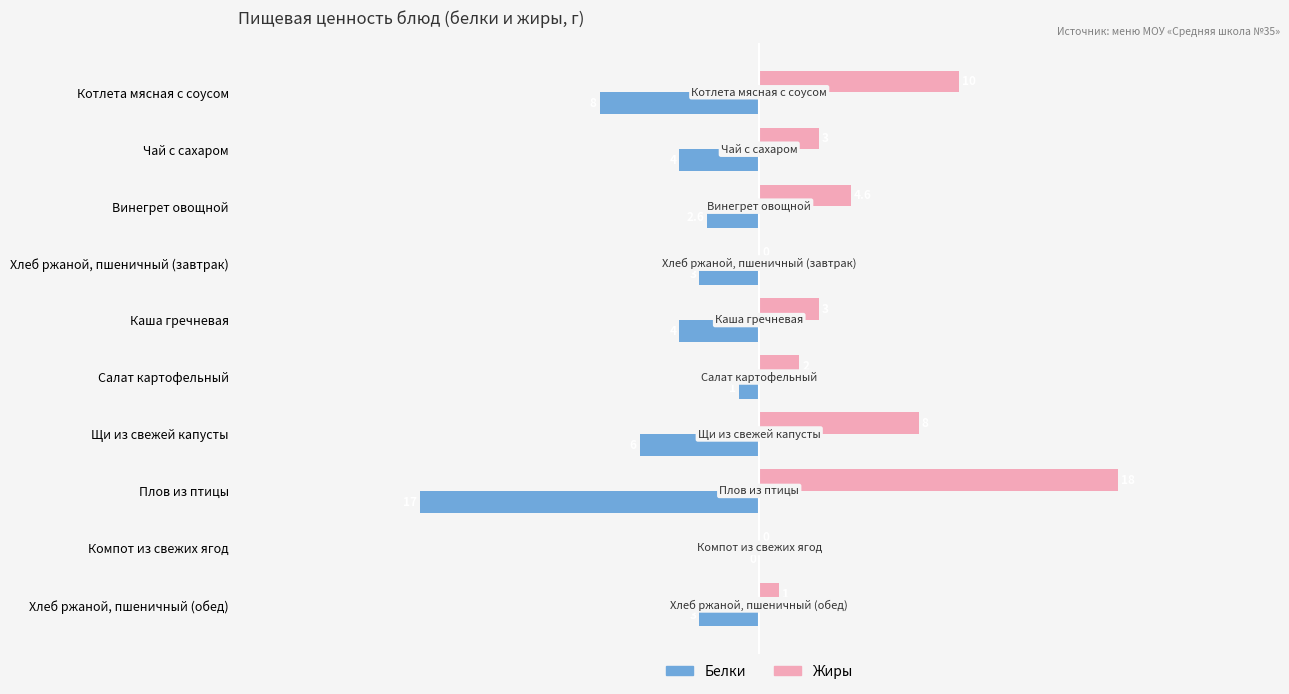

What value does the Жиры series have at Салат картофельный?

2.0